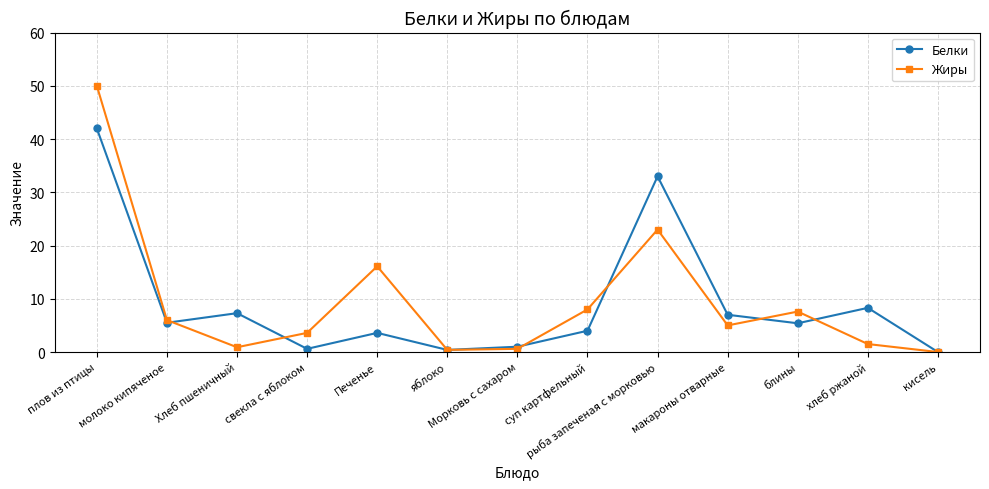

How many lines are shown in the chart?

2